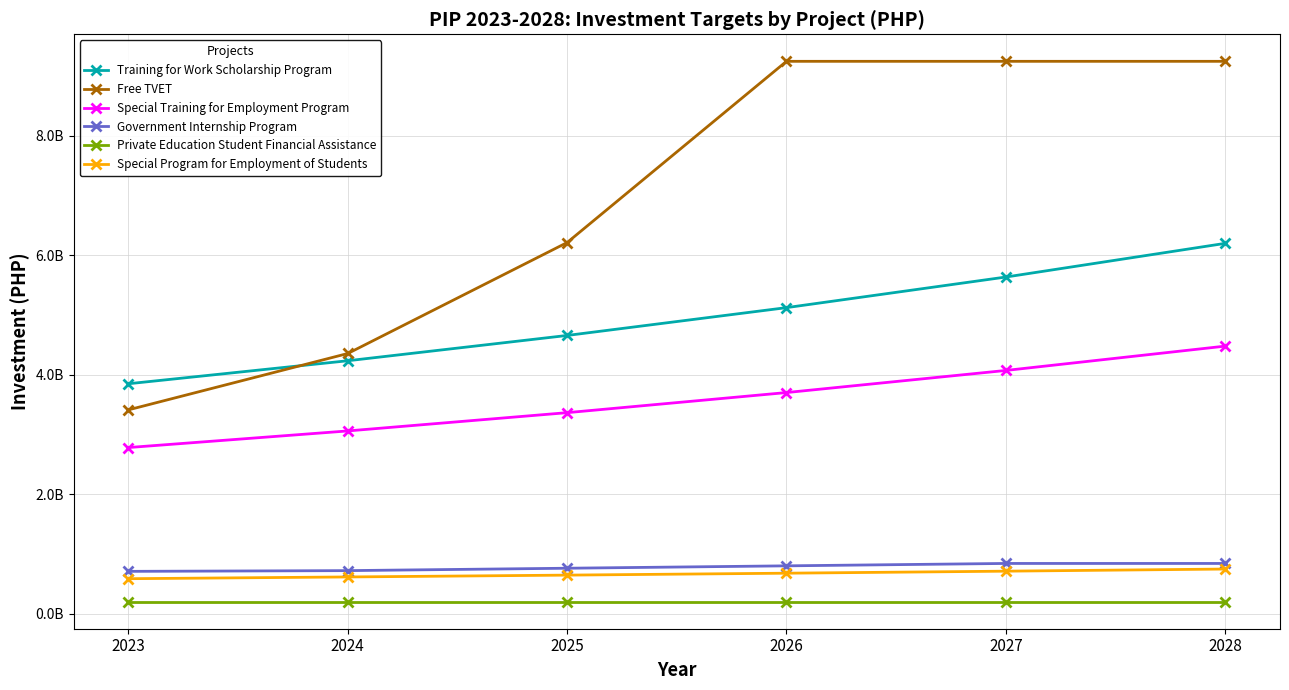

True or false: Special Program for Employment of Students has a value of 584836000.0 at 2023.

True